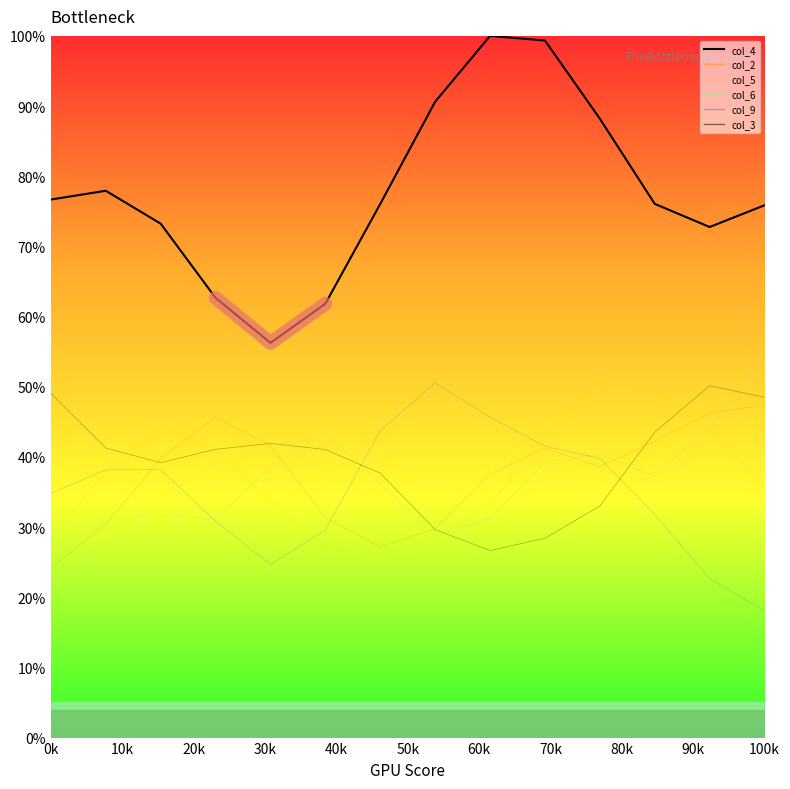

What position from the left is 0k?

1